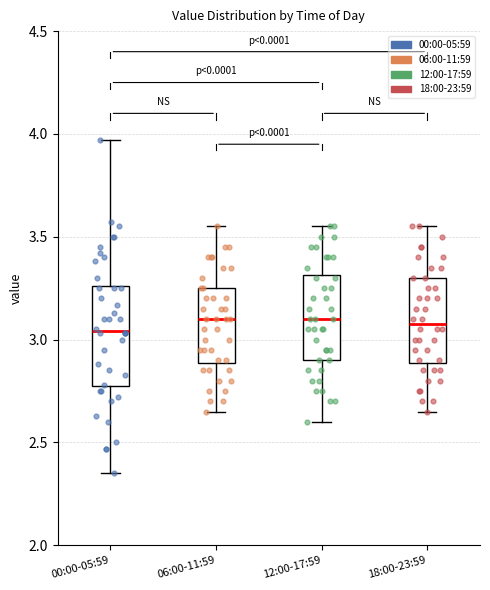

Reading left to right, read every box against the y-axis: the position of its median line, the range the box covers, and the ends of its whiskers. The values are not printed on the chart, so give them approximately, as read against the axis.

00:00-05:59: median 3.05, box 2.75 to 3.25, whiskers 2.35 to 3.95
06:00-11:59: median 3.10, box 2.90 to 3.25, whiskers 2.65 to 3.55
12:00-17:59: median 3.10, box 2.90 to 3.30, whiskers 2.60 to 3.55
18:00-23:59: median 3.10, box 2.90 to 3.30, whiskers 2.65 to 3.55